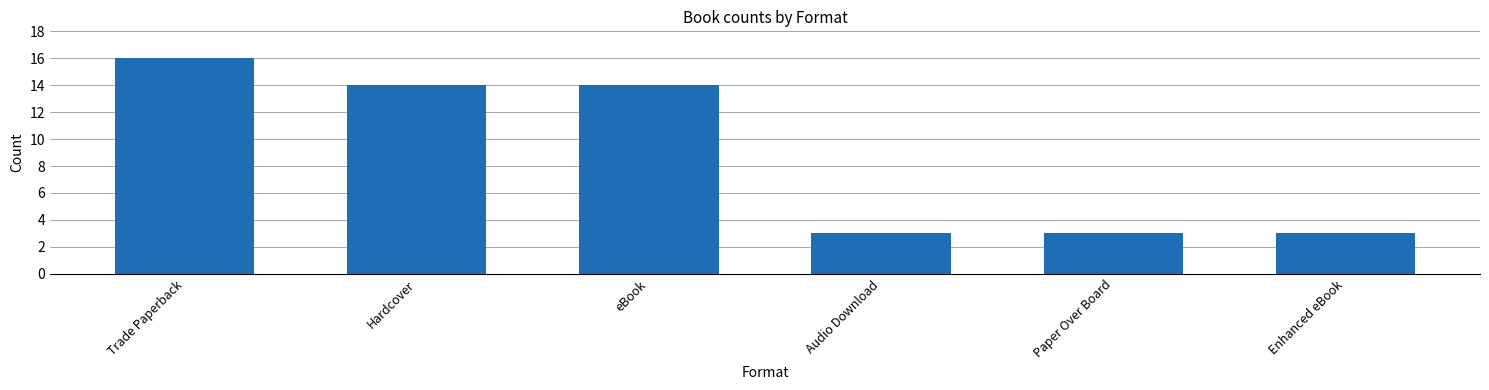

How many distinct data groups are displayed?

1